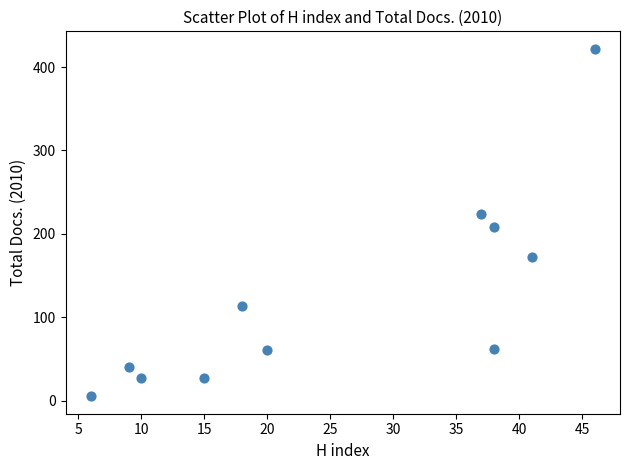

What is the range of X values (max minus min)?

40